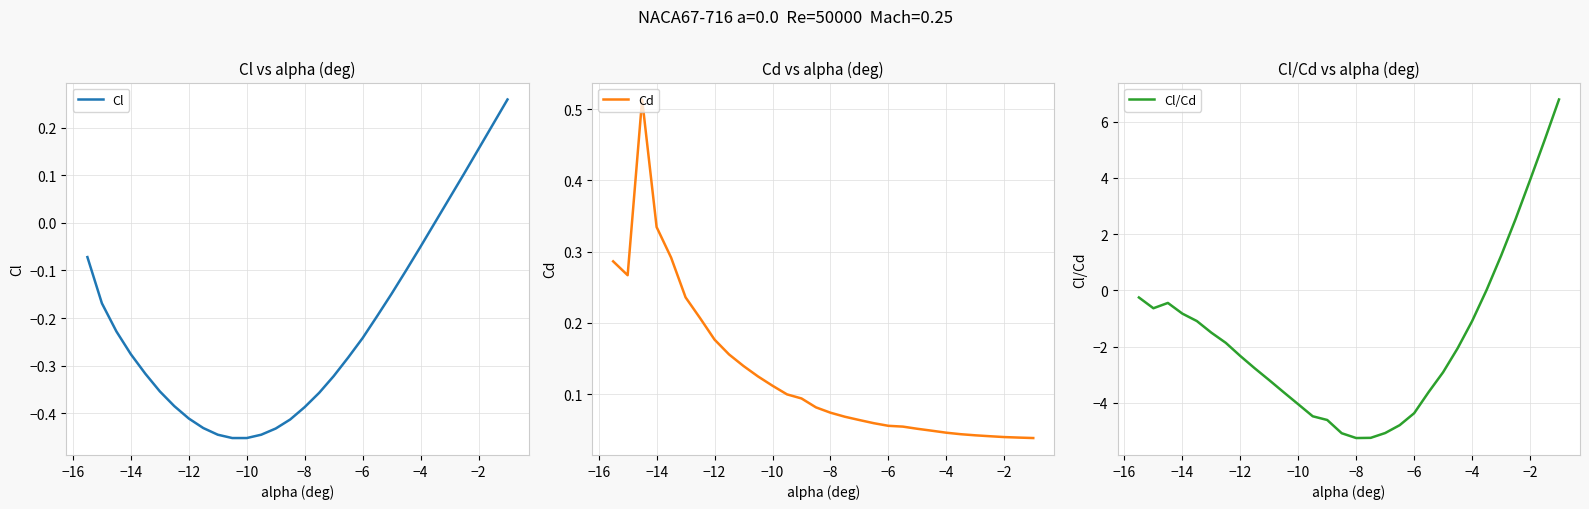

What is the sum of the Cl/Cd values at −10 and −12?

-6.4